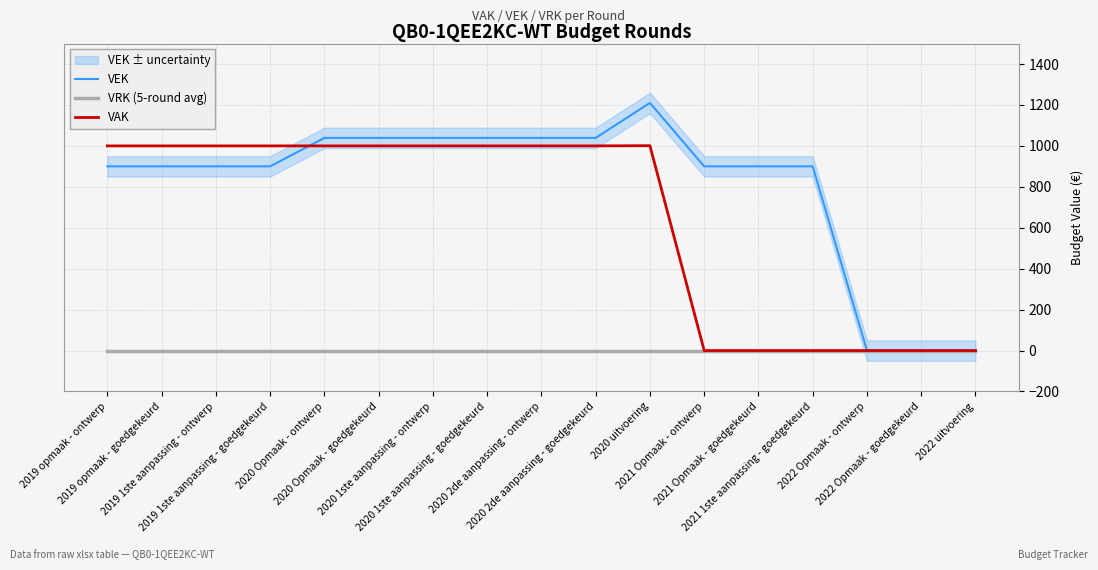

Between 2020 Opmaak - ontwerp and 2020 2de aanpassing - ontwerp, which is larger?

2020 Opmaak - ontwerp